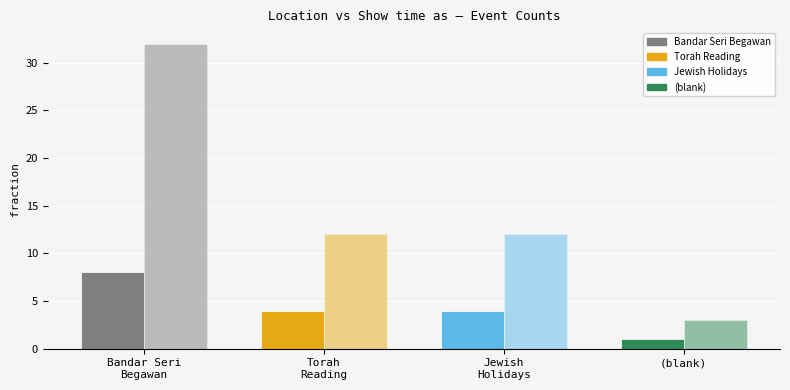

Which label corresponds to the largest value in the chart?

Bandar Seri
Begawan